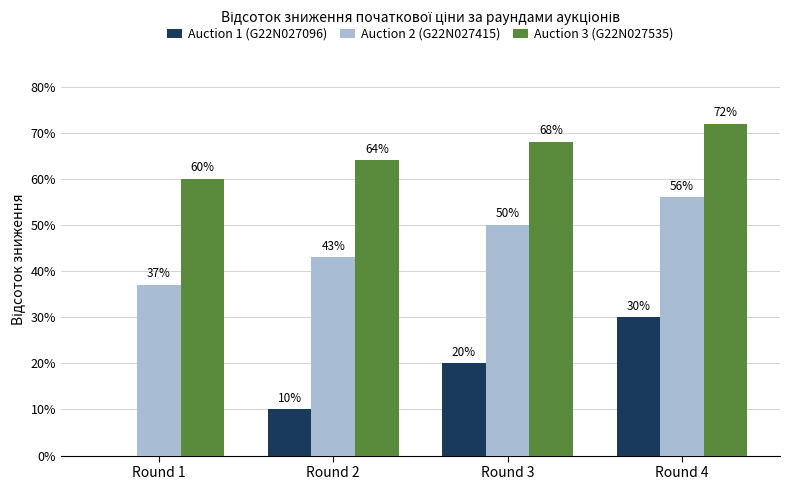

At which label does Auction 3 (G22N027535) reach its peak?

Round 4